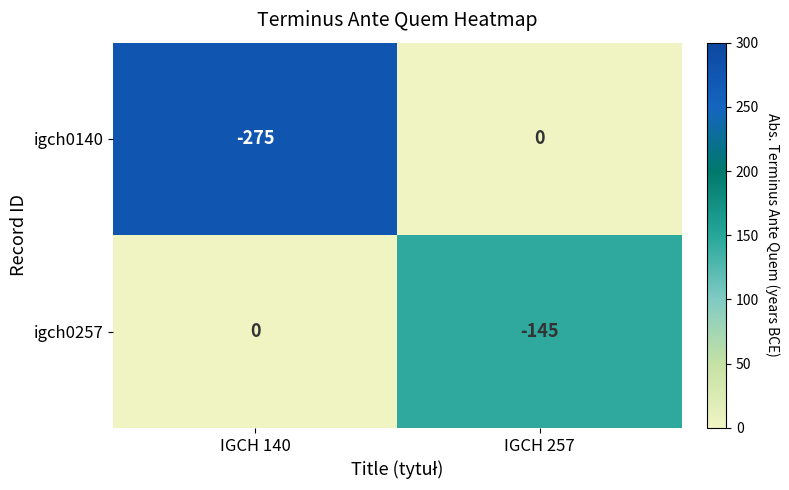

True or false: igch0257 has a value of -78 at IGCH 257.

False